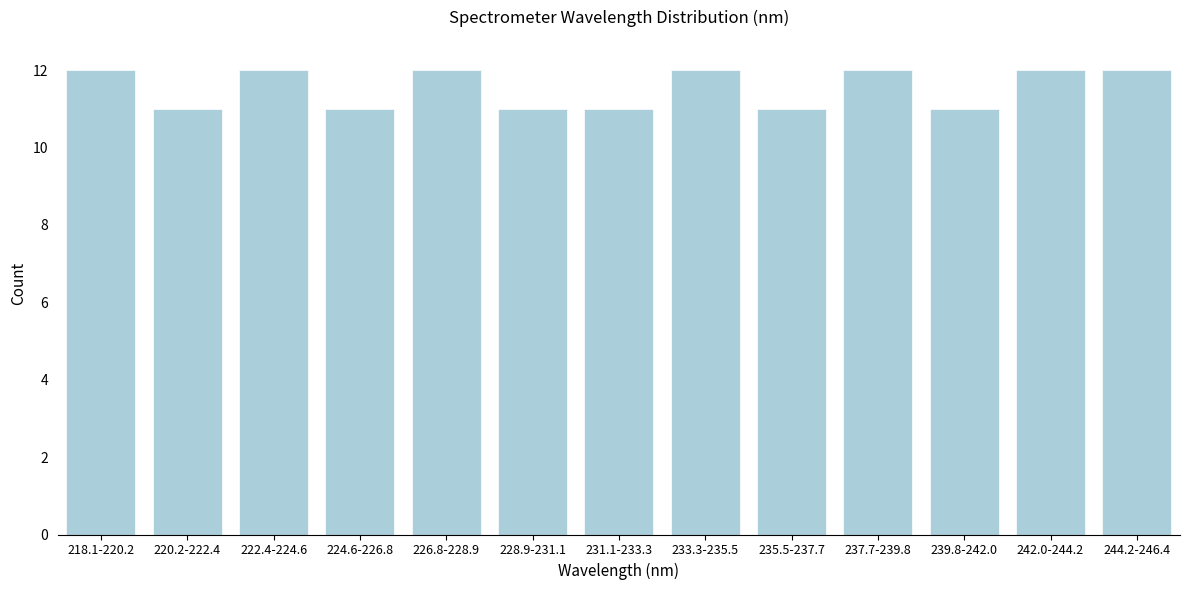

Reading left to right, extract all data points from this chart.

12	11	12	11	12	11	11	12	11	12	11	12	12